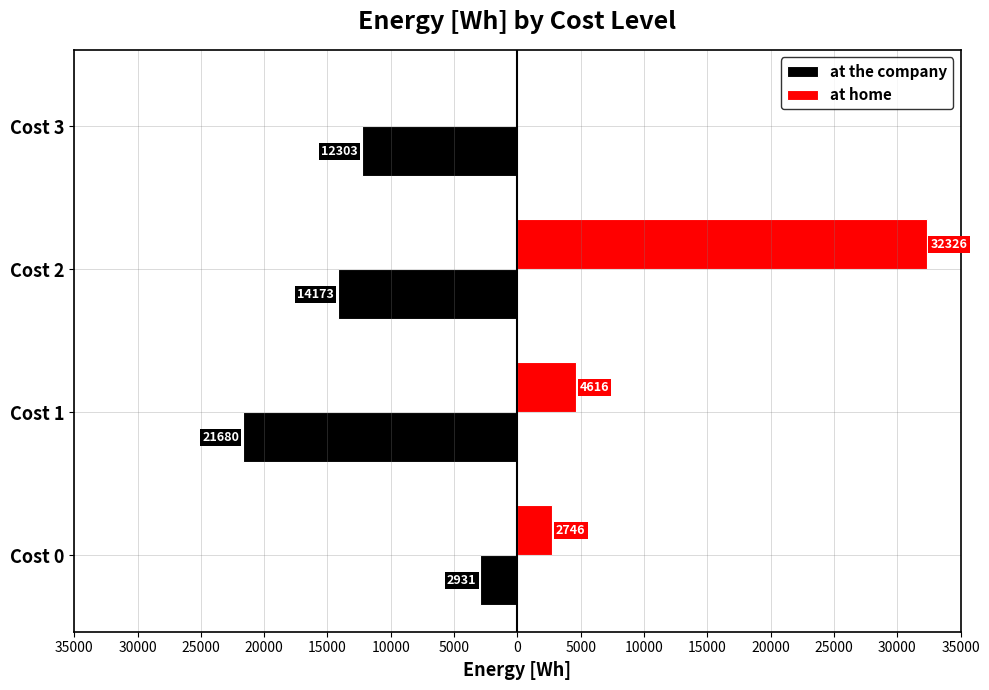

List the series in order of their overall mean, lowest first.

at the company, at home